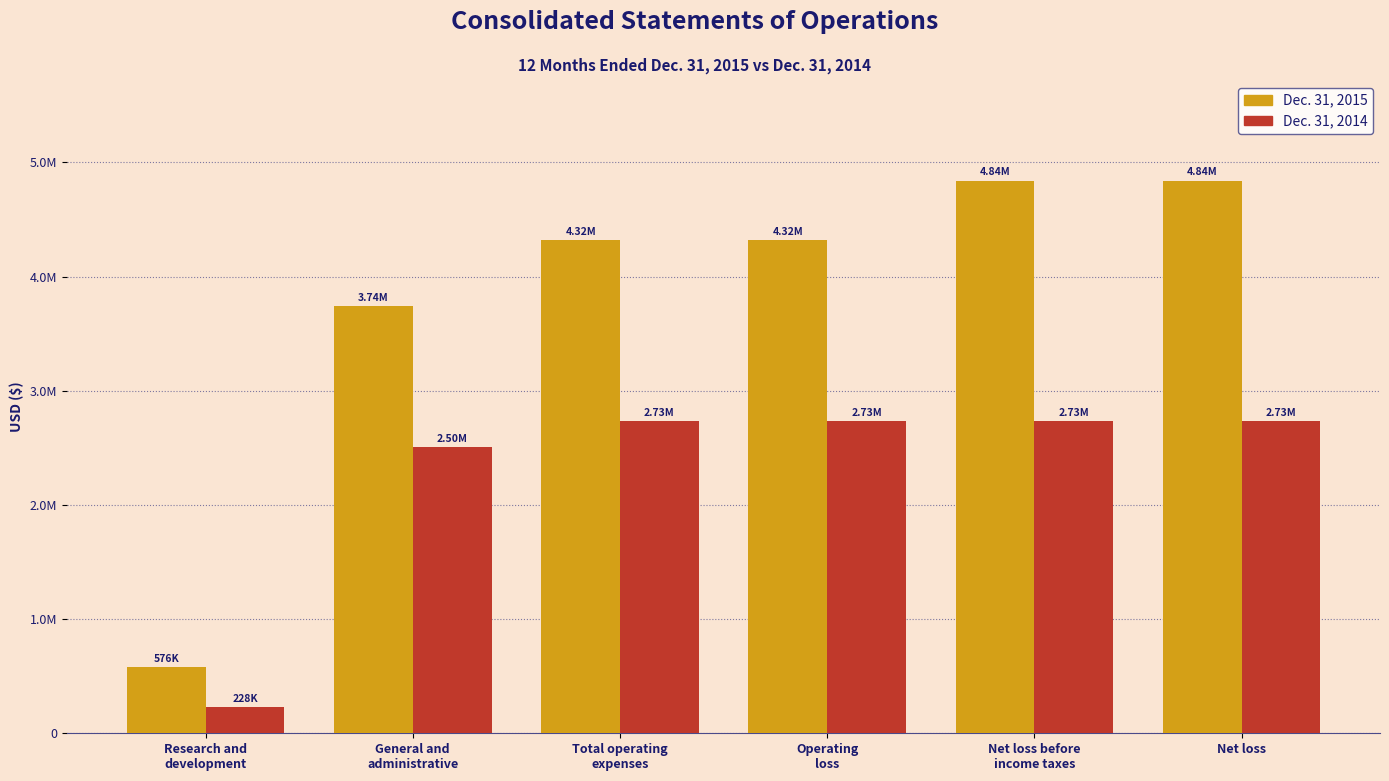

Are the bars grouped side by side (vs. stacked)?

Yes